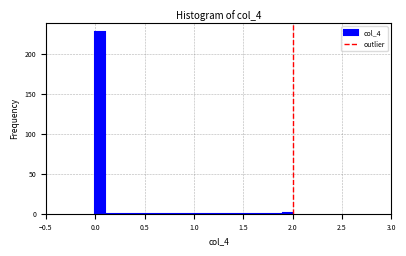

Read against the x-axis, roughly where is the centre of the tallest bar?

0.05